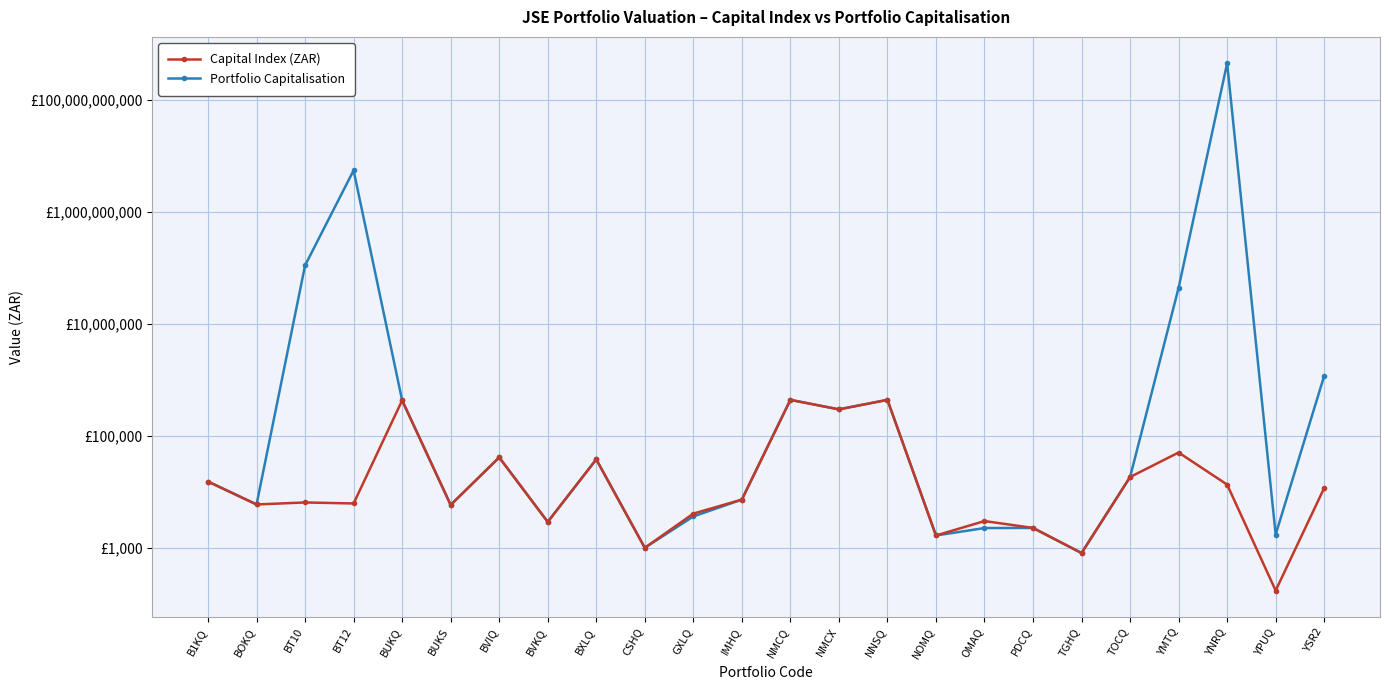

Reading right to left, transcribe all the data shown in this chart.

Capital Index (ZAR): 11764.0	173.9	13506.8	50459.0	18411.5	812.0	2278.0	3020.2	1670.0	438748.1	296850.0	438717.0	7290.0	4100.9	1007.0	38085.0	2917.6	41296.0	5852.5	429367.0	6223.5	6485.9	5973.5	15300.6
Portfolio Capitalisation: 1176398.4	1737.1	443427745595.6	43779886.6	18411.5	812.0	2278.0	2267.7	1670.0	438748.1	296850.0	438717.0	7290.0	3647.0	1007.0	38085.0	2917.6	41296.0	5852.5	429367.0	5439098828.0	109945588.0	5973.5	15300.6